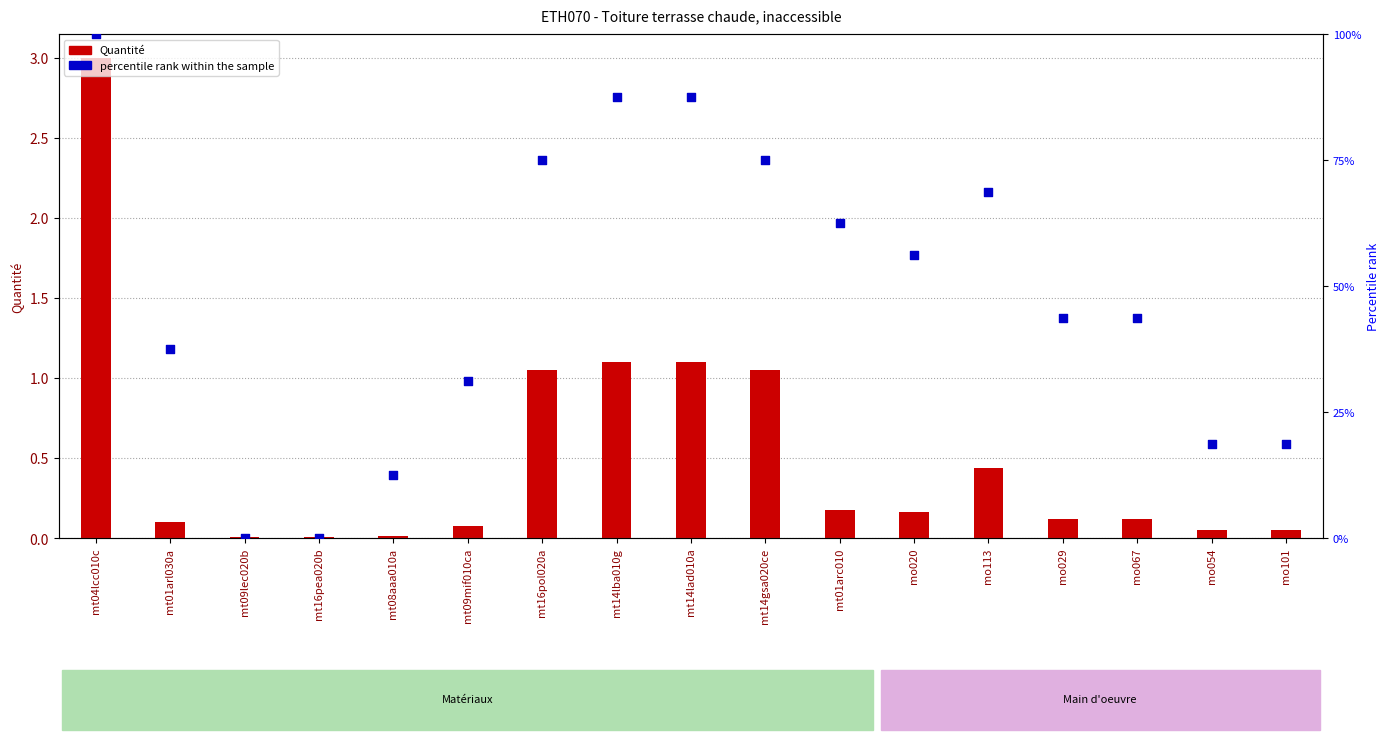

Which series has the widest spread of Y values?

percentile rank within the sample